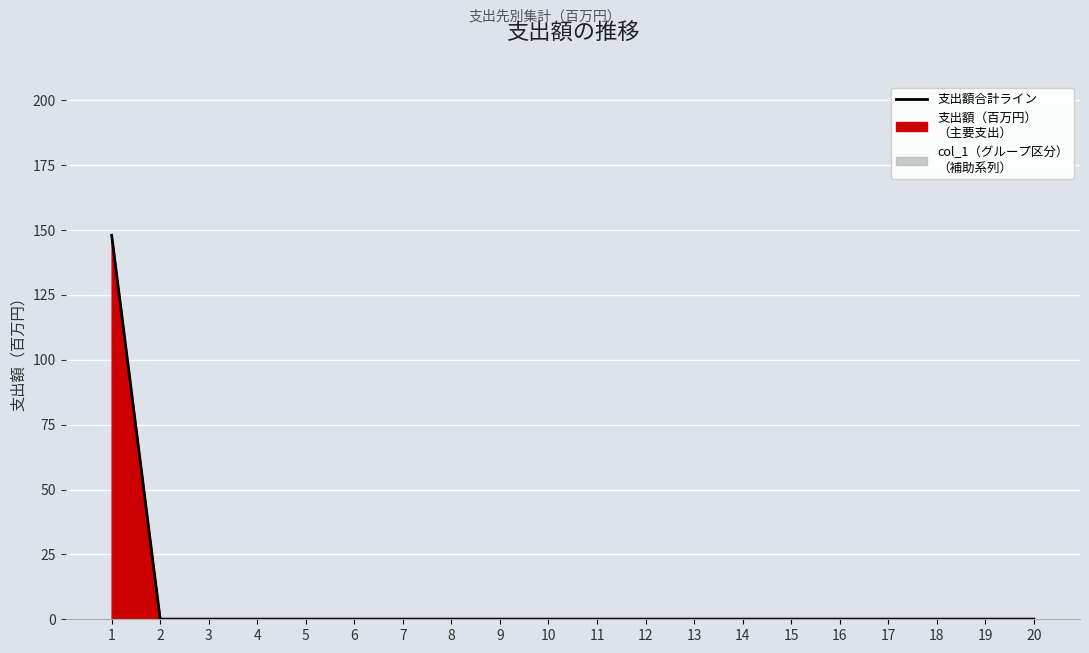

Which label corresponds to the largest value in the chart?

1